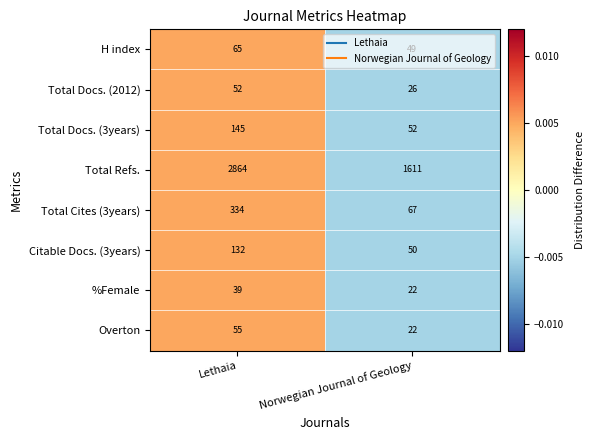

At which category does the chart reach its minimum across all series?

Norwegian Journal of Geology